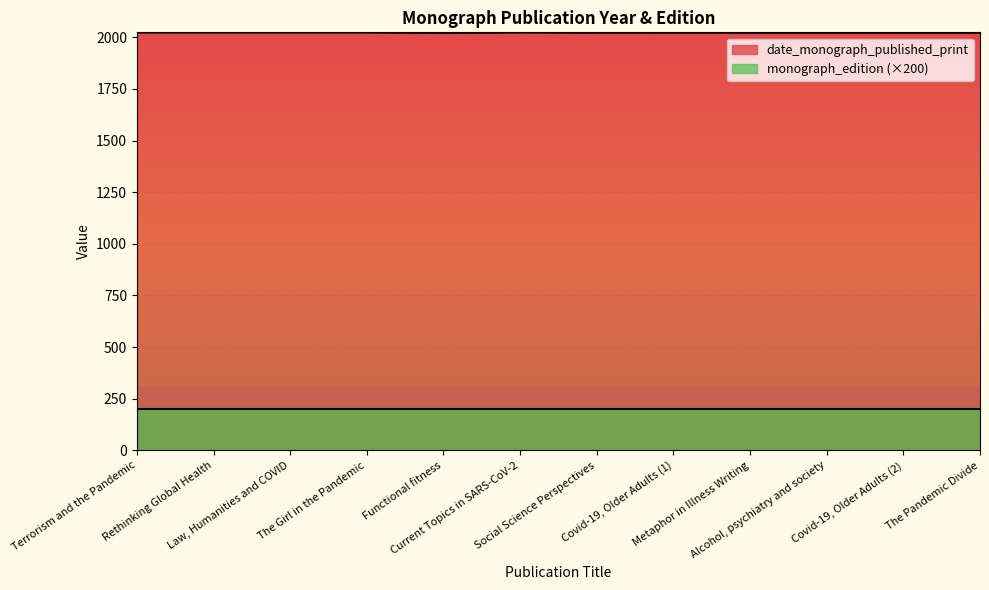

Approximately how many times larger is the value at Current Topics in SARS-CoV-2 compared to Covid-19, Older Adults (1)?

1.0